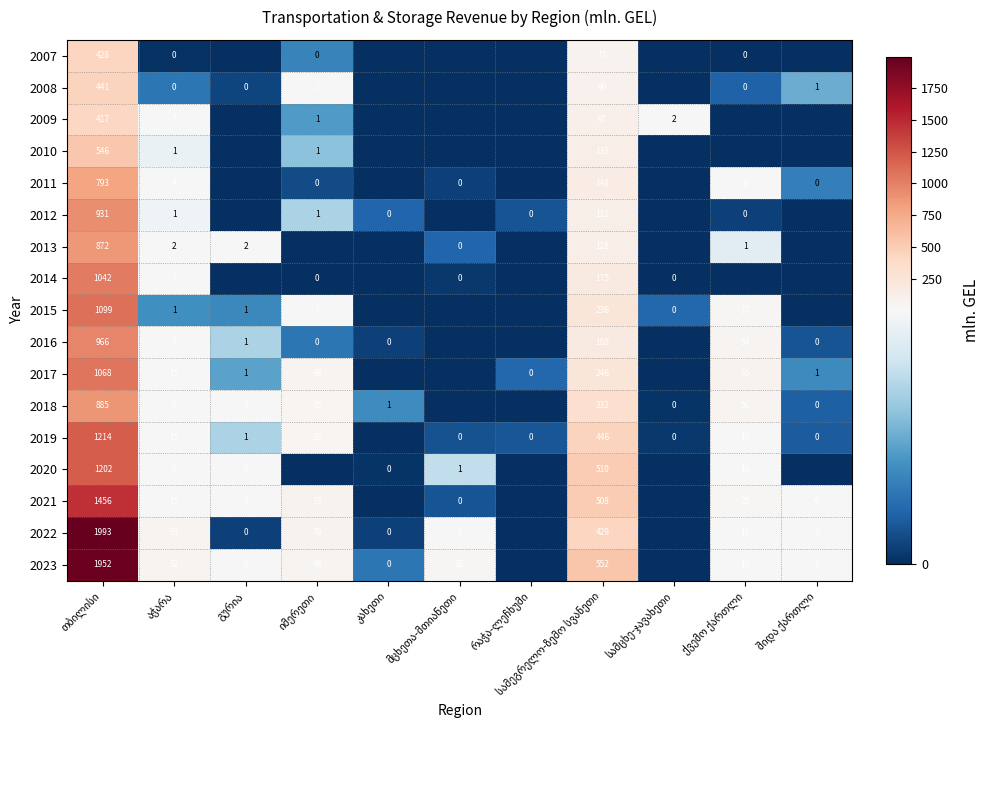

What is the sum of the 2022 values at სამეგრელო-ზემო სვანეთი and გურია?

429.5